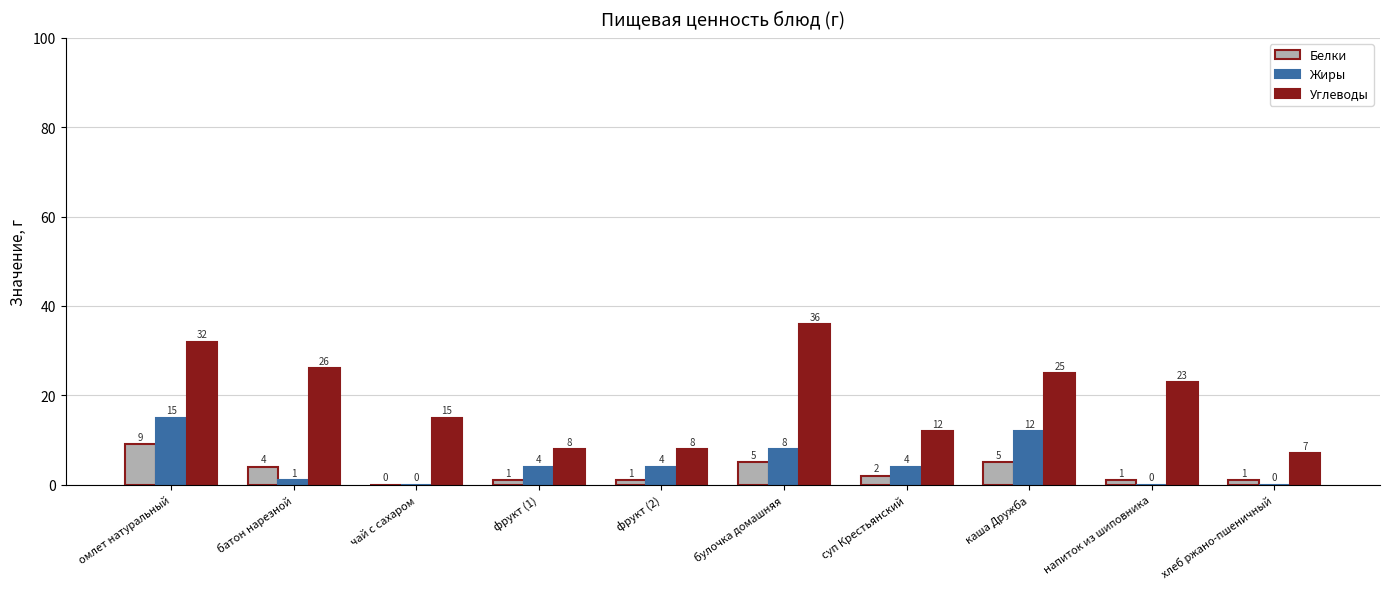

What is the maximum value for Жиры?

15